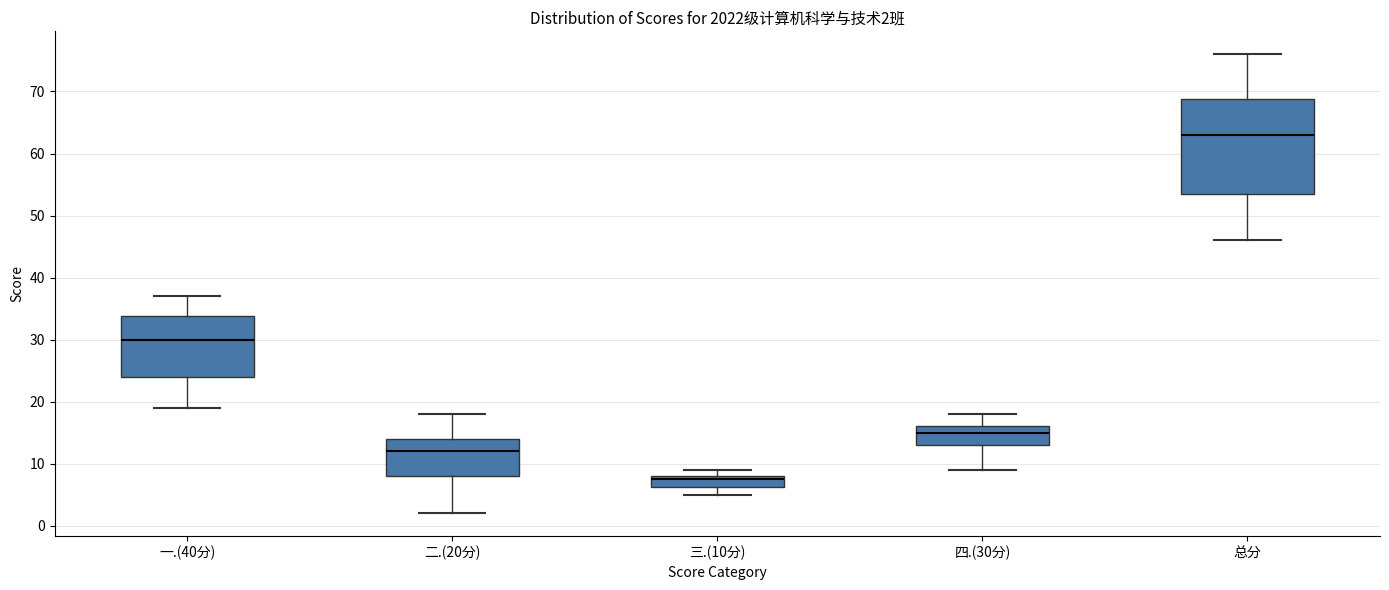

Which box has the highest median line?

总分